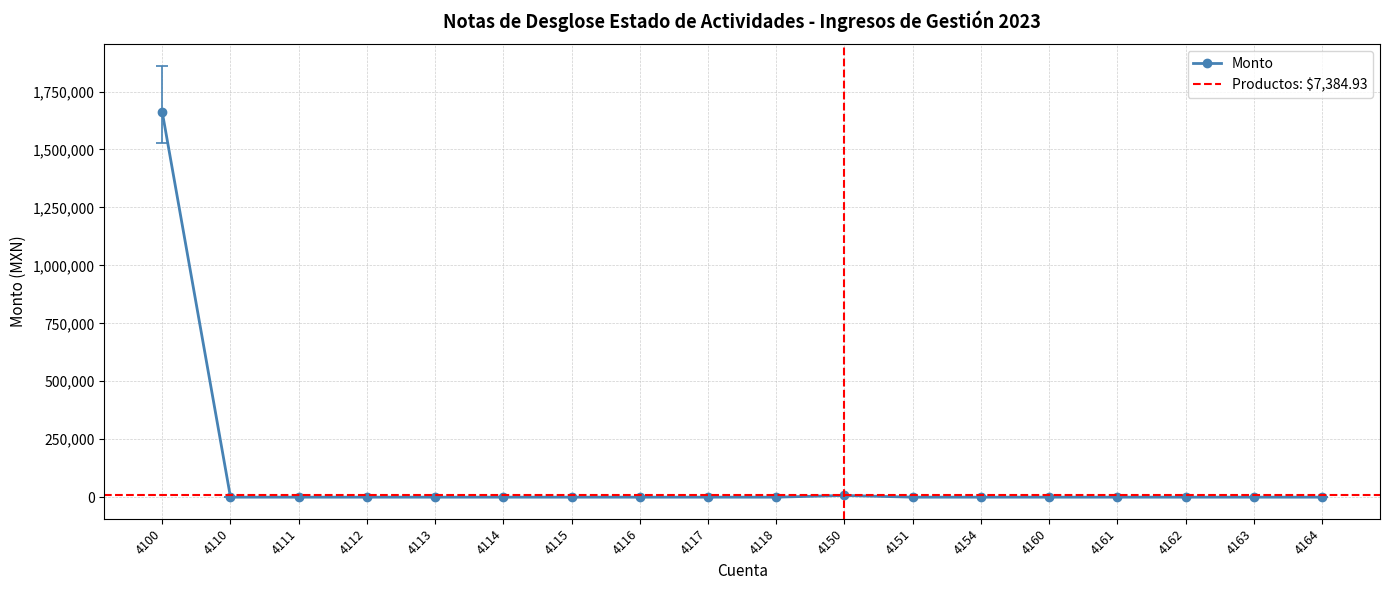

Between 4163 and 4151, which is larger?

4163